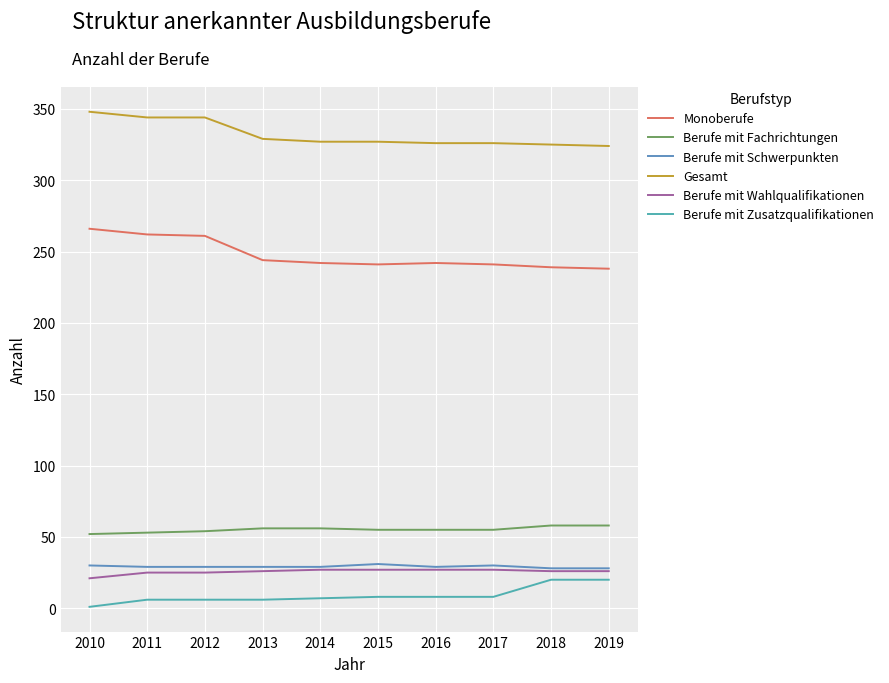

Does the chart have visible grid lines?

Yes